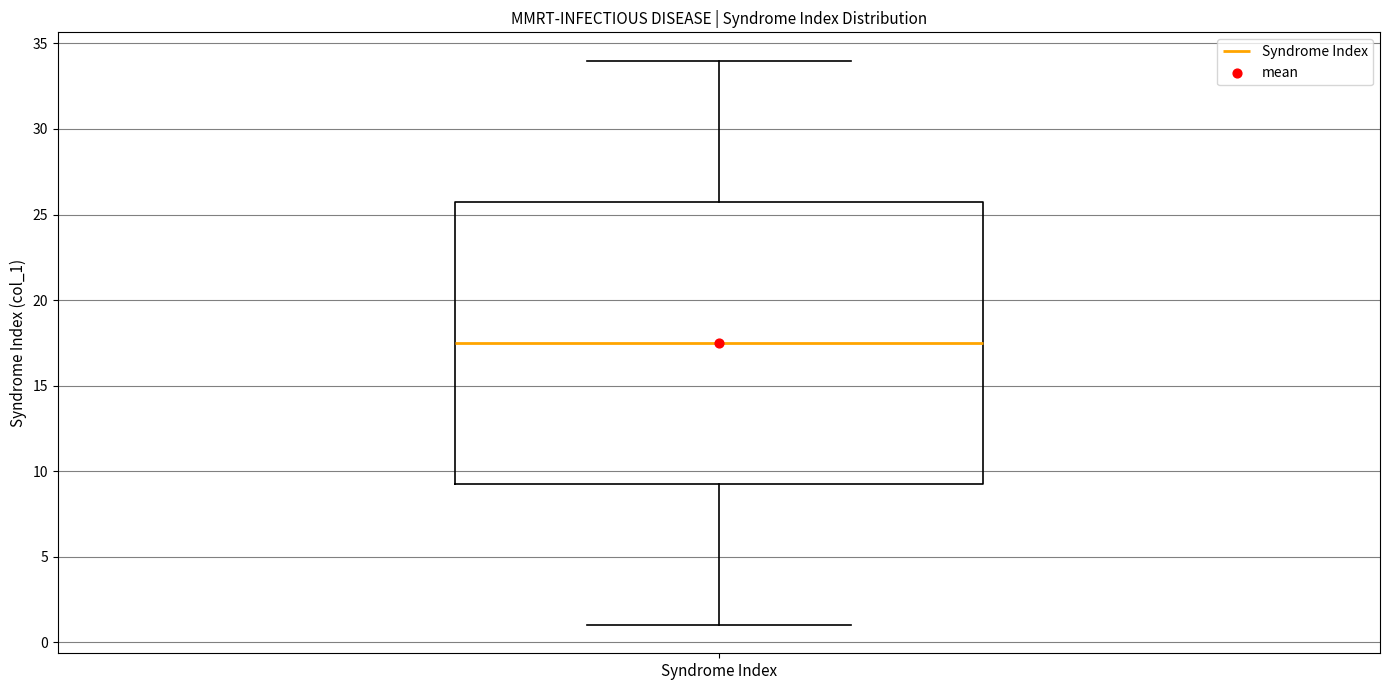

Where does the upper whisker of the box for Syndrome Index end on the y-axis? The values are not printed on the chart, so give them approximately, as read against the axis.

34.0